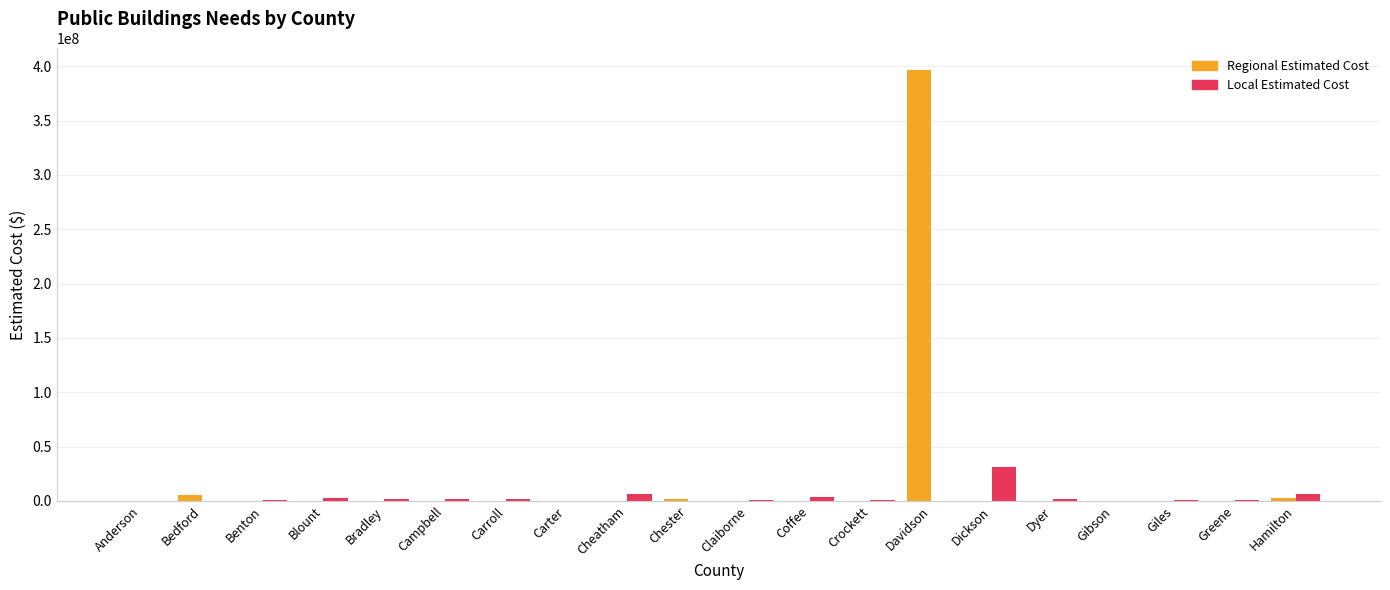

Is it true that Regional Estimated Cost equals 118976068 at Greene?

False